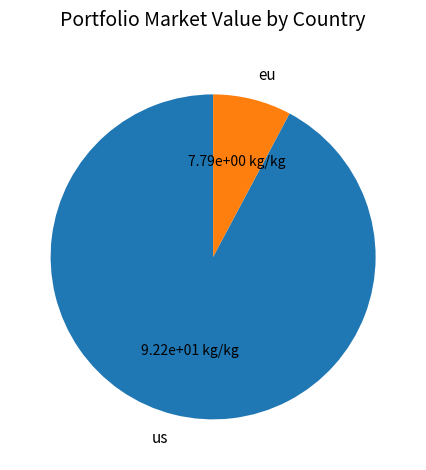

How many slices are in this pie chart?

2